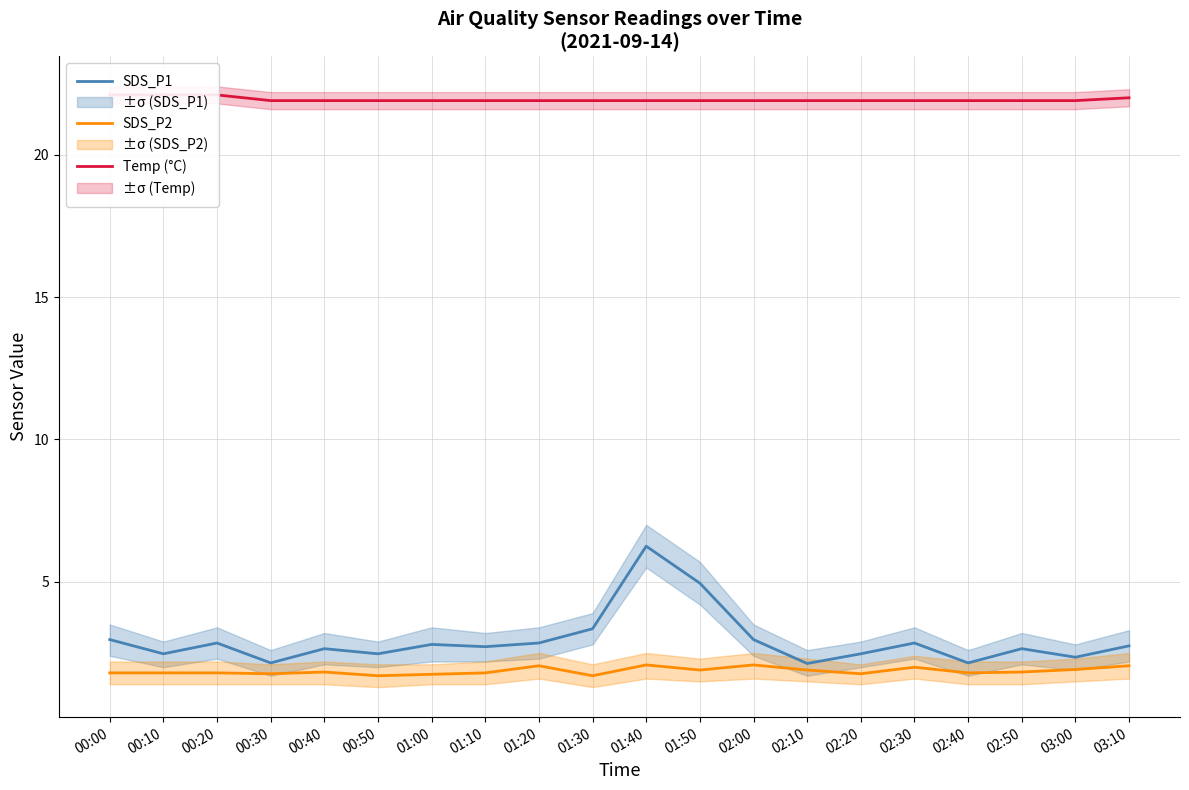

What is the difference between the second highest and second lowest values in the Temp (°C) series?

0.2